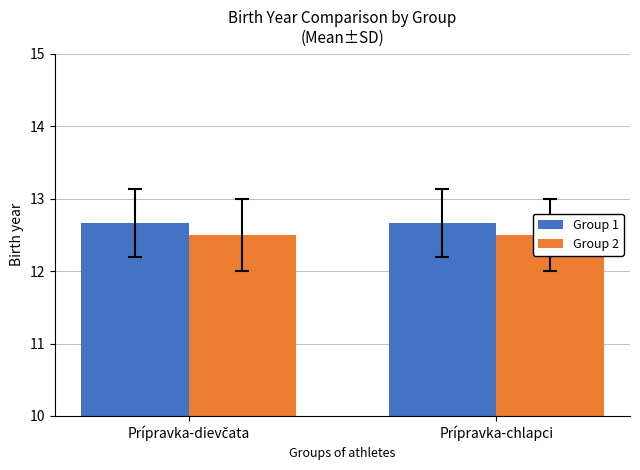

List the series in order of their overall mean, lowest first.

Group 2, Group 1